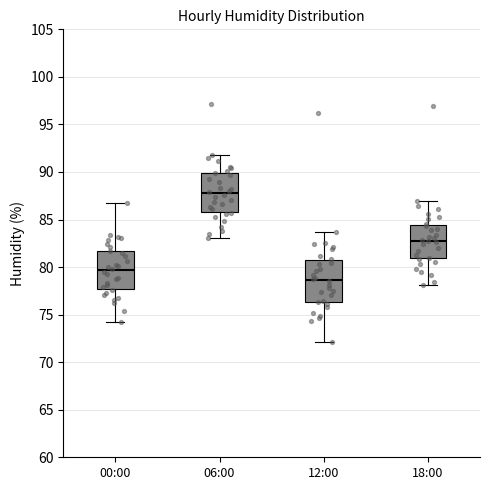

Reading left to right, read every box against the y-axis: the position of its median line, the range the box covers, and the ends of its whiskers. The values are not printed on the chart, so give them approximately, as read against the axis.

00:00: median 79.5, box 77.5 to 81.5, whiskers 74.0 to 86.5
06:00: median 88.0, box 86.0 to 90.0, whiskers 83.0 to 92.0
12:00: median 78.5, box 76.5 to 80.5, whiskers 72.0 to 83.5
18:00: median 83.0, box 81.0 to 84.5, whiskers 78.0 to 87.0